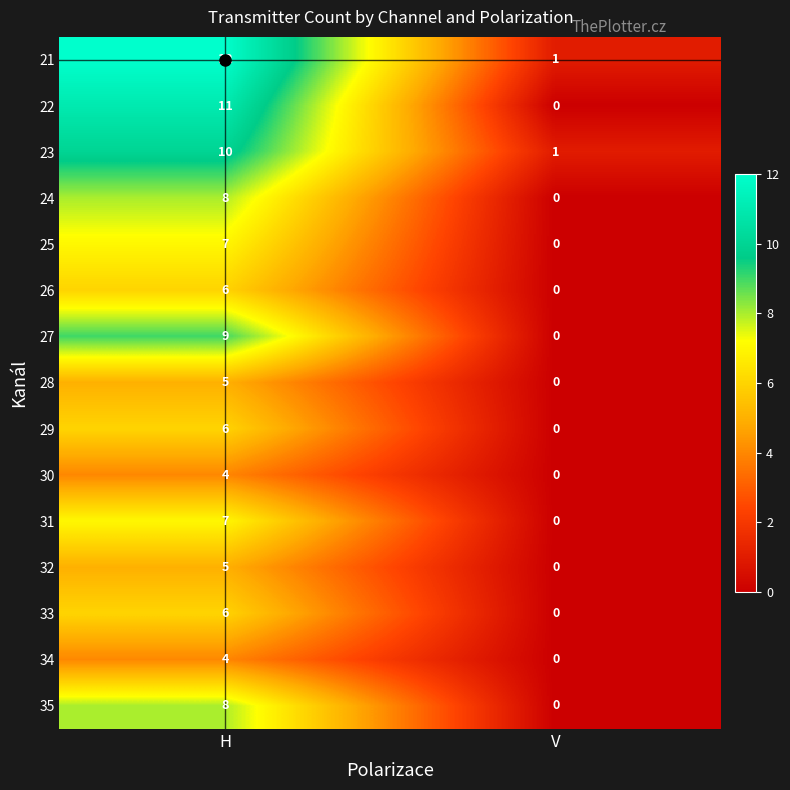

What is the difference between the maximum and minimum values in the 33 series?

6